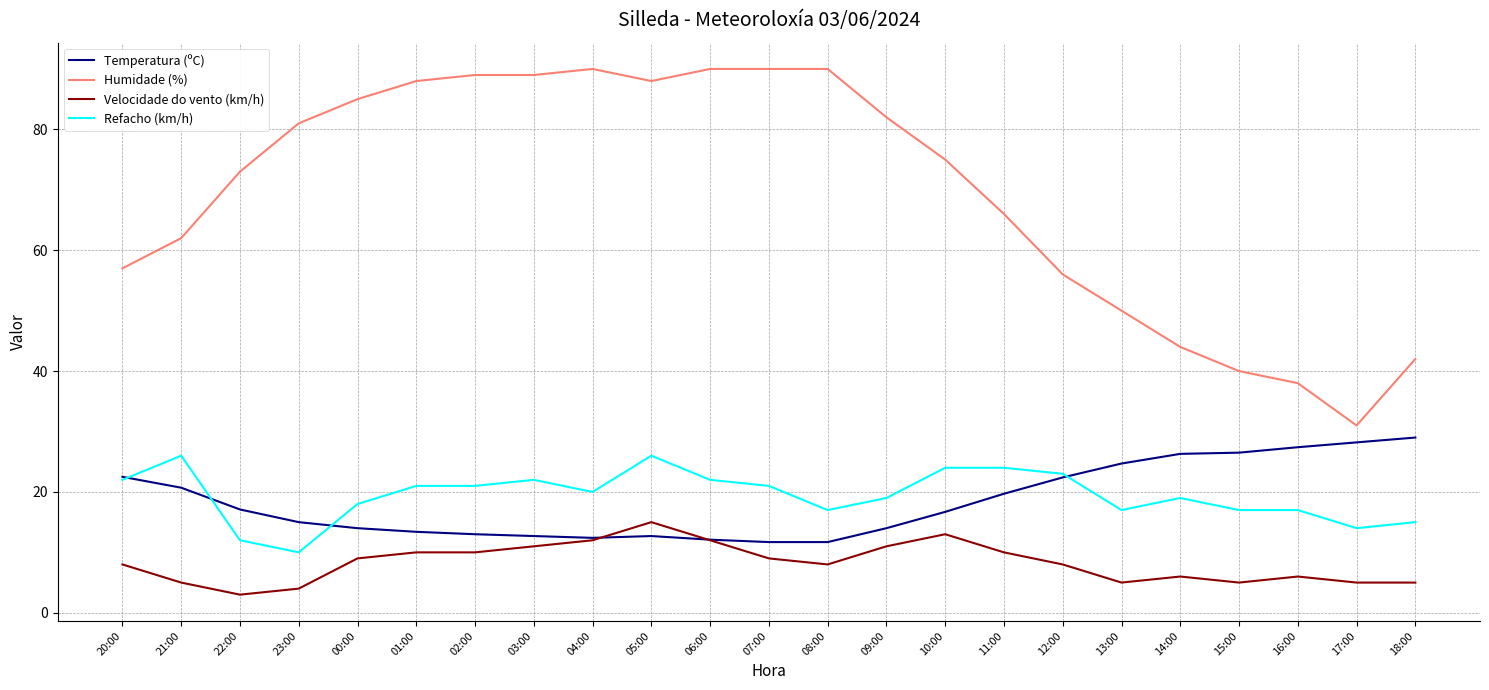

Which series has the largest total across all categories?

Humidade (%)